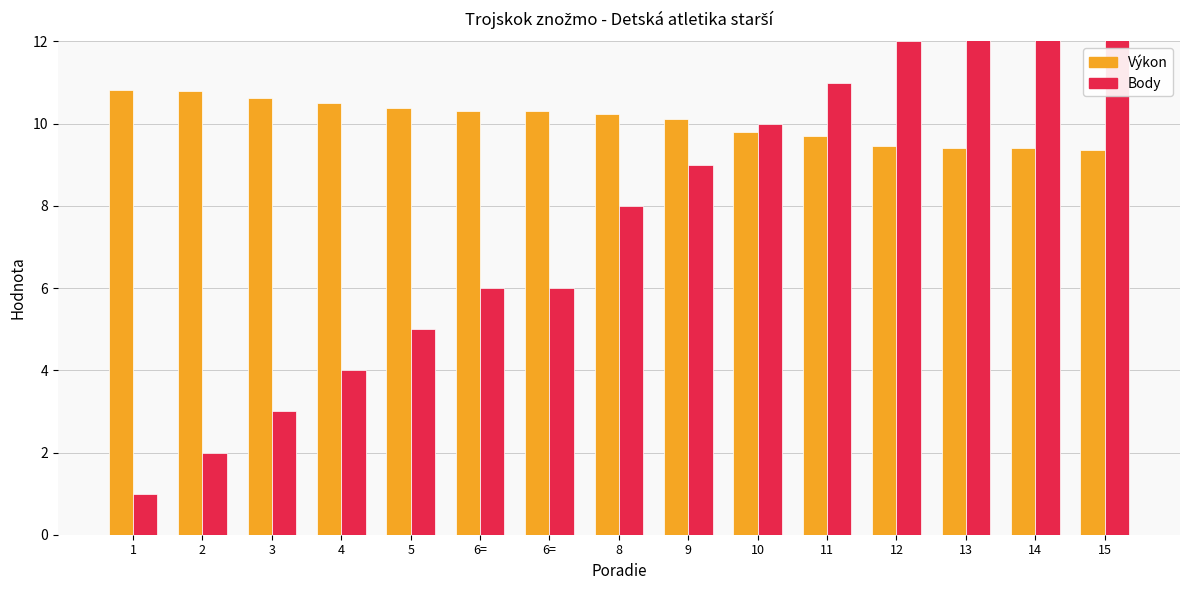

Between 5 and 6=, which series saw the biggest shift?

Body